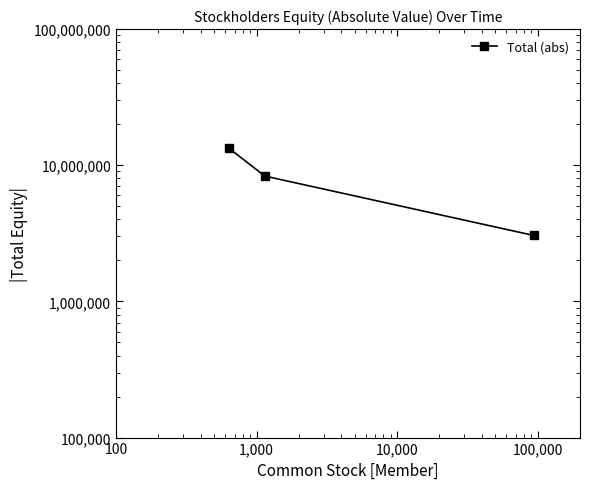

Reading left to right, what are all the values shown in this chart?

13370783	8329124	3049119